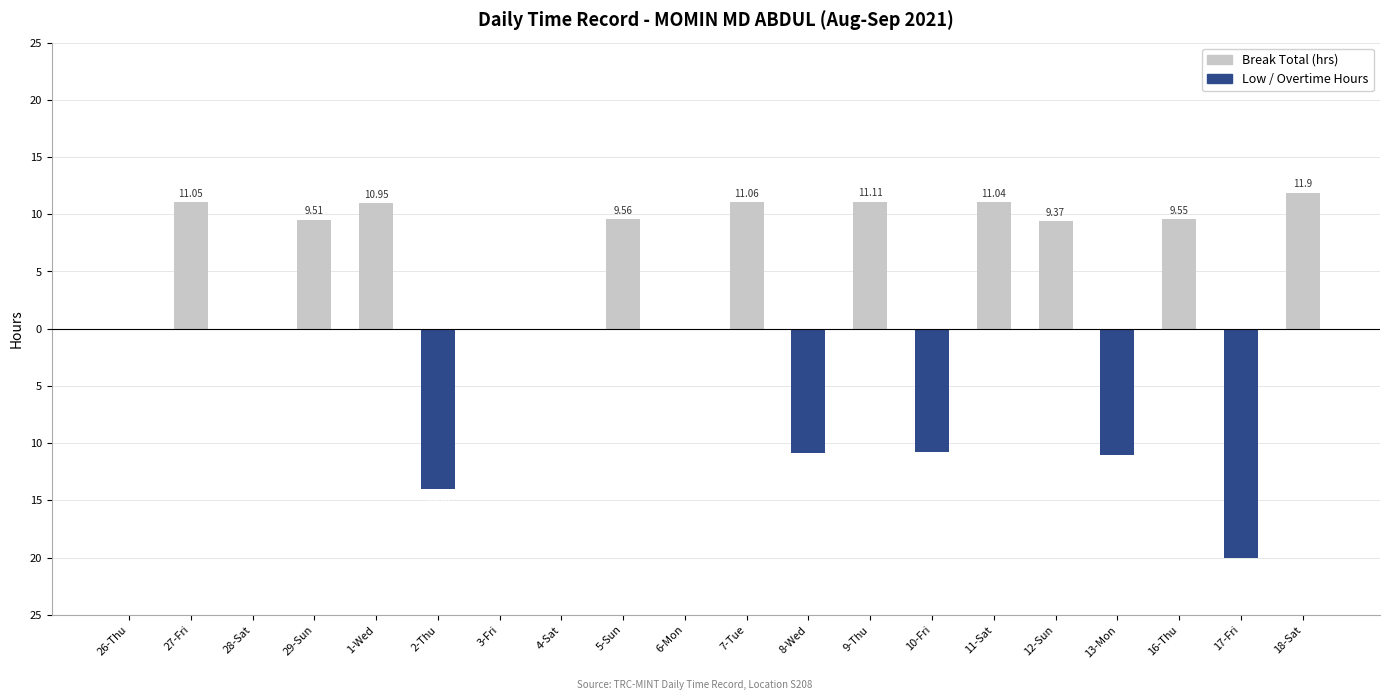

Reading left to right, transcribe all the data shown in this chart.

Break Total (hrs): 0.0	11.1	0.0	9.5	10.9	0.0	0.0	0.0	9.6	0.0	11.1	0.0	11.1	0.0	11.0	9.4	0.0	9.6	0.0	11.9
Low / Overtime Hours: 0.0	0.0	0.0	0.0	0.0	-14.0	0.0	0.0	0.0	0.0	0.0	-10.9	0.0	-10.7	0.0	0.0	-11.0	0.0	-20.0	0.0